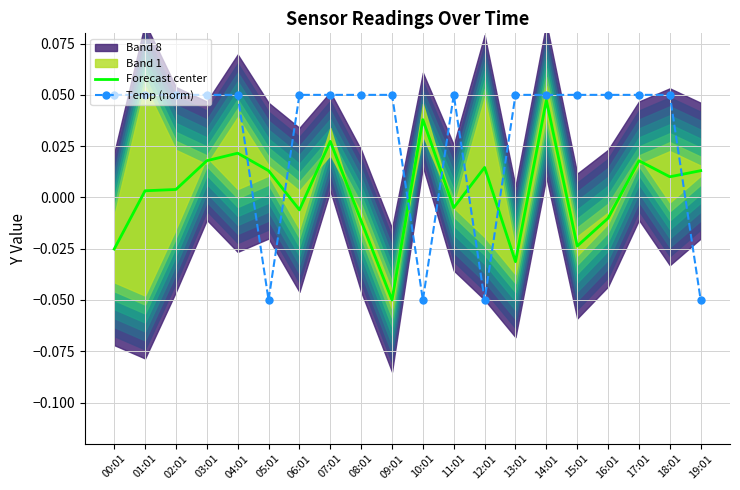

Is it true that Temp (norm) equals 0.1 at 18:01?

False